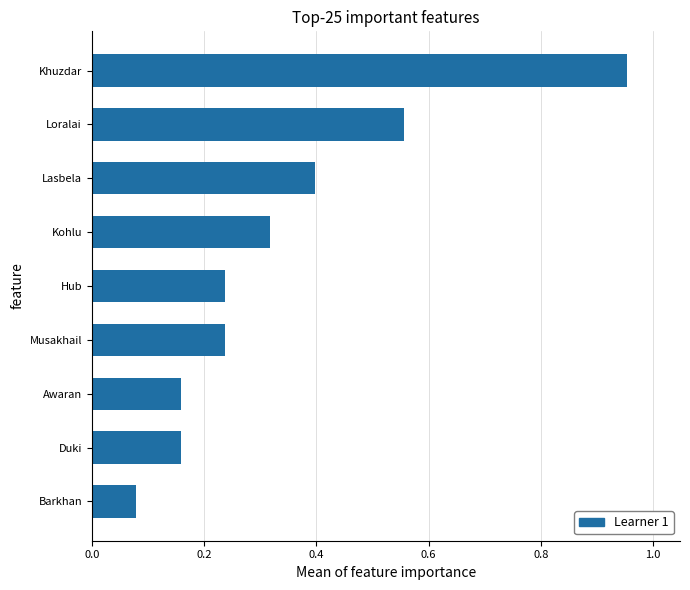

What is the difference between the maximum and minimum values?

0.9